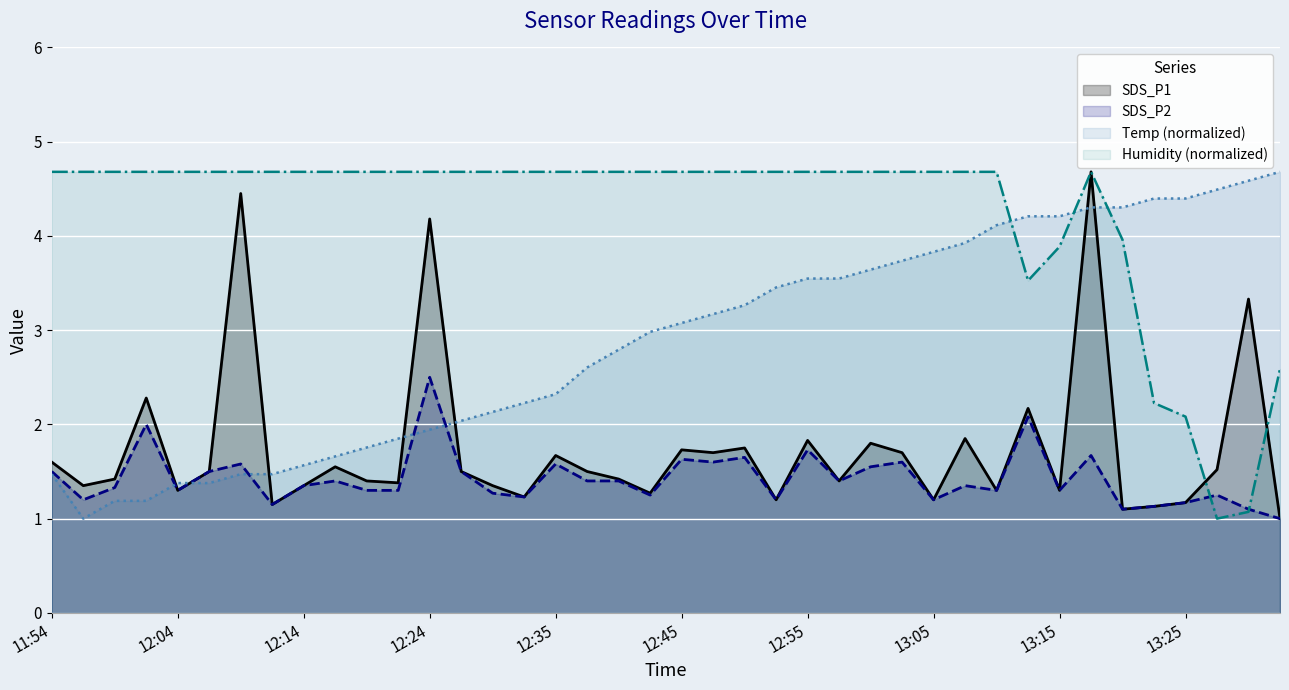

After their last crossing, which series has the higher values: Temp (normalized) or SDS_P1?

Temp (normalized)